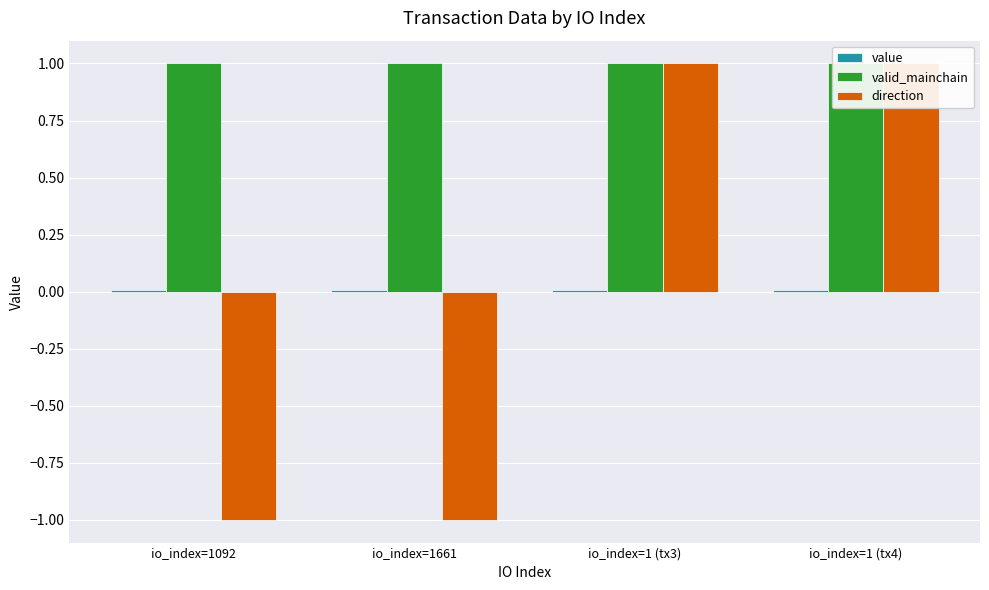

Rank the series at io_index=1661 from lowest to highest value.

direction, value, valid_mainchain